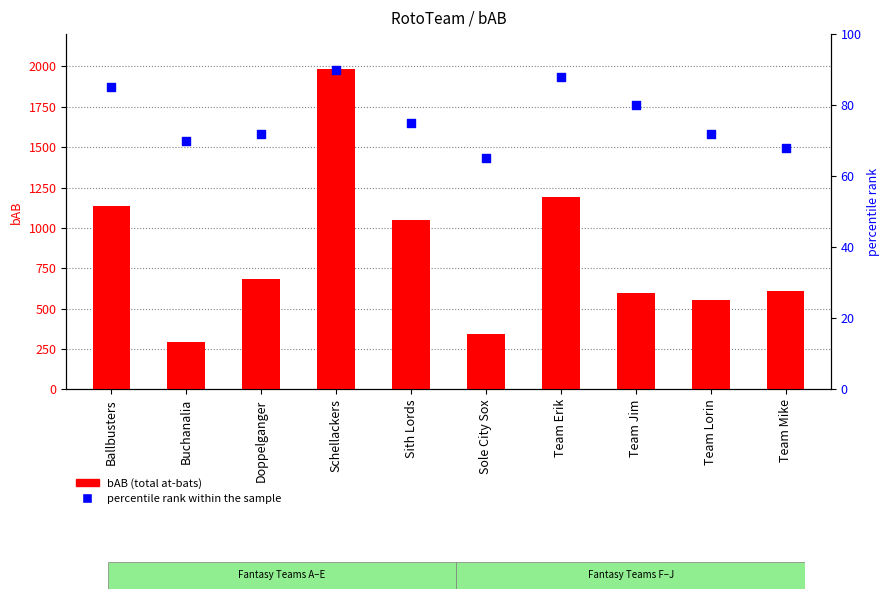

At how many categories does at least one series exceed 862?

4